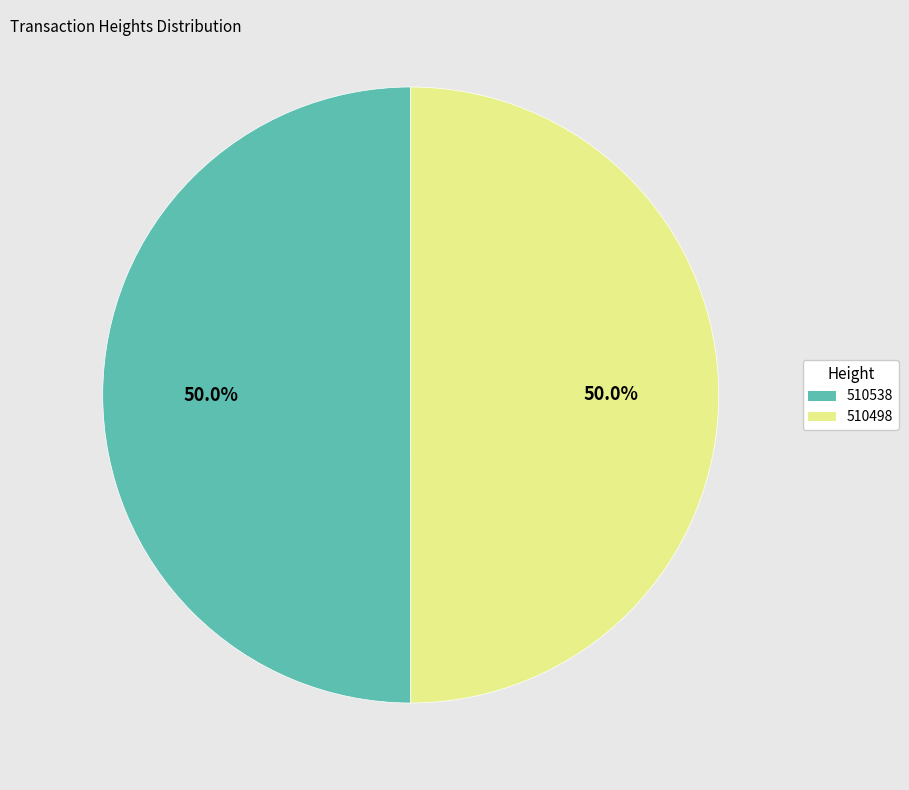

Is it true that 510498 is 63% of the pie?

False